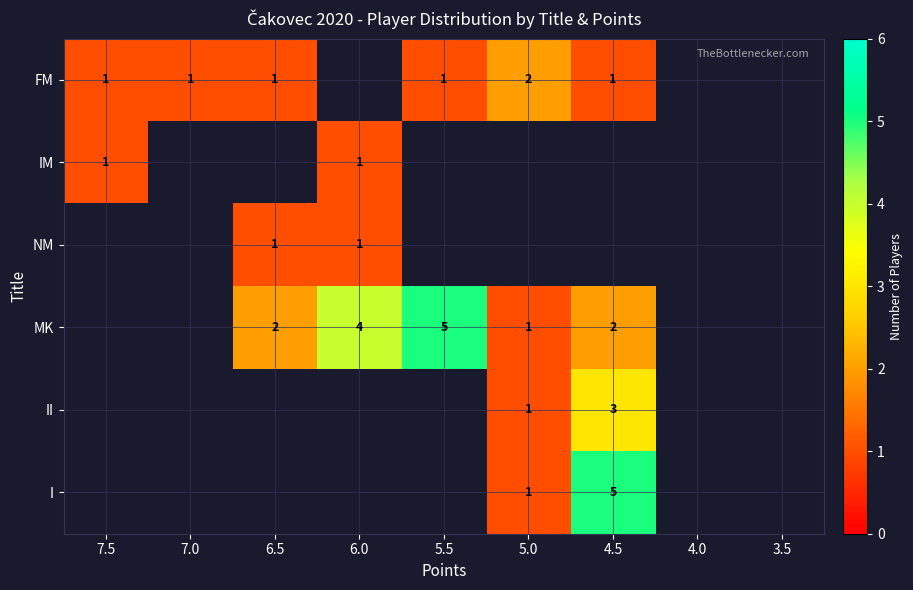

How many series are shown in this chart?

6